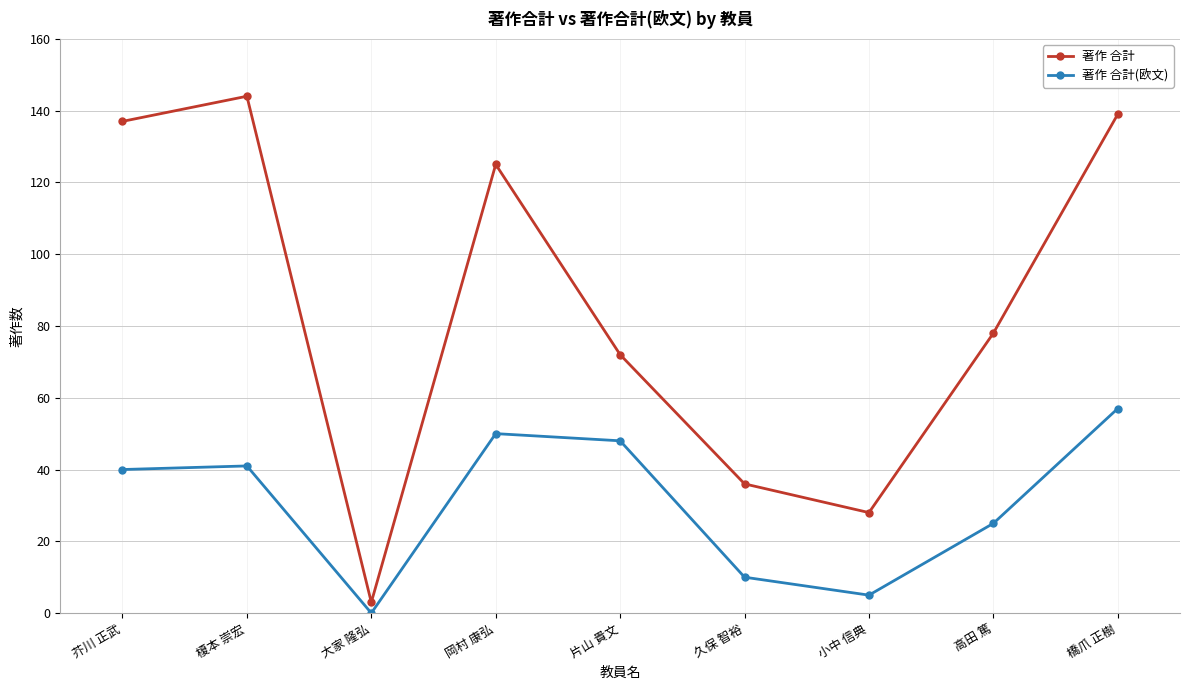

True or false: 著作 合計(欧文) and 著作 合計 intersect in this chart.

False